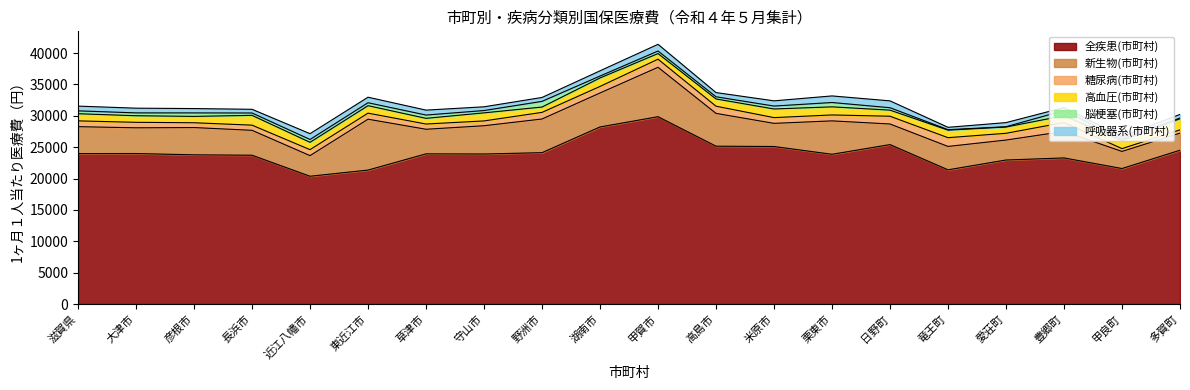

Where is the first local maximum for 全疾患(市町村)?

大津市